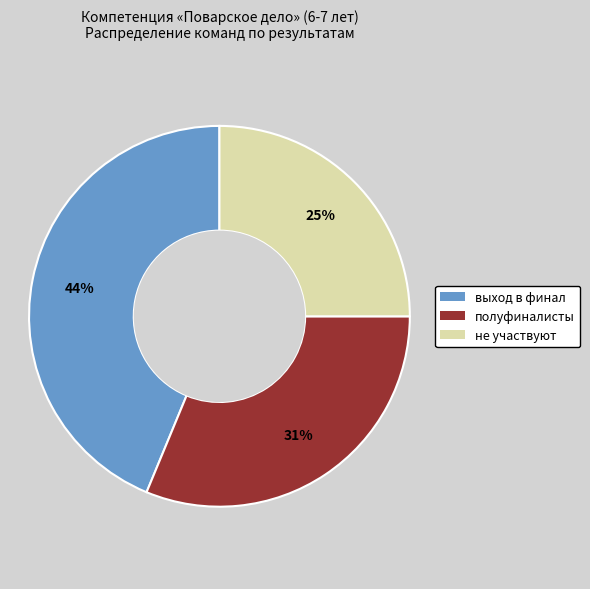

Combined, do полуфиналисты and выход в финал account for over 50%?

Yes